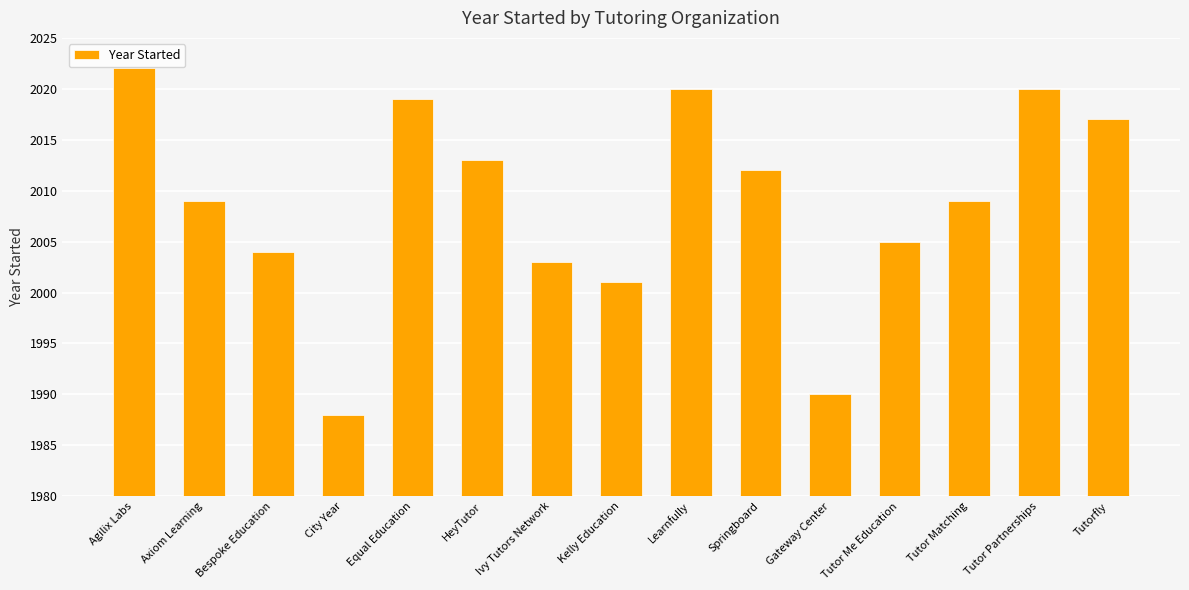

Reading right to left, list all the values displayed in this chart.

Tutorfly=2017	Tutor Partnerships=2020	Tutor Matching=2009	Tutor Me Education=2005	Gateway Center=1990	Springboard=2012	Learnfully=2020	Kelly Education=2001	Ivy Tutors Network=2003	HeyTutor=2013	Equal Education=2019	City Year=1988	Bespoke Education=2004	Axiom Learning=2009	Agilix Labs=2022